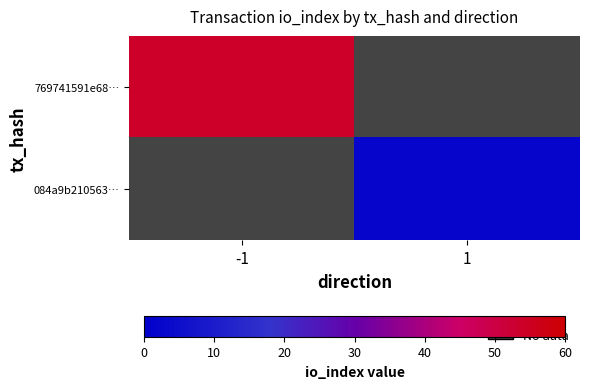

At which category does the chart reach its peak across all series?

-1